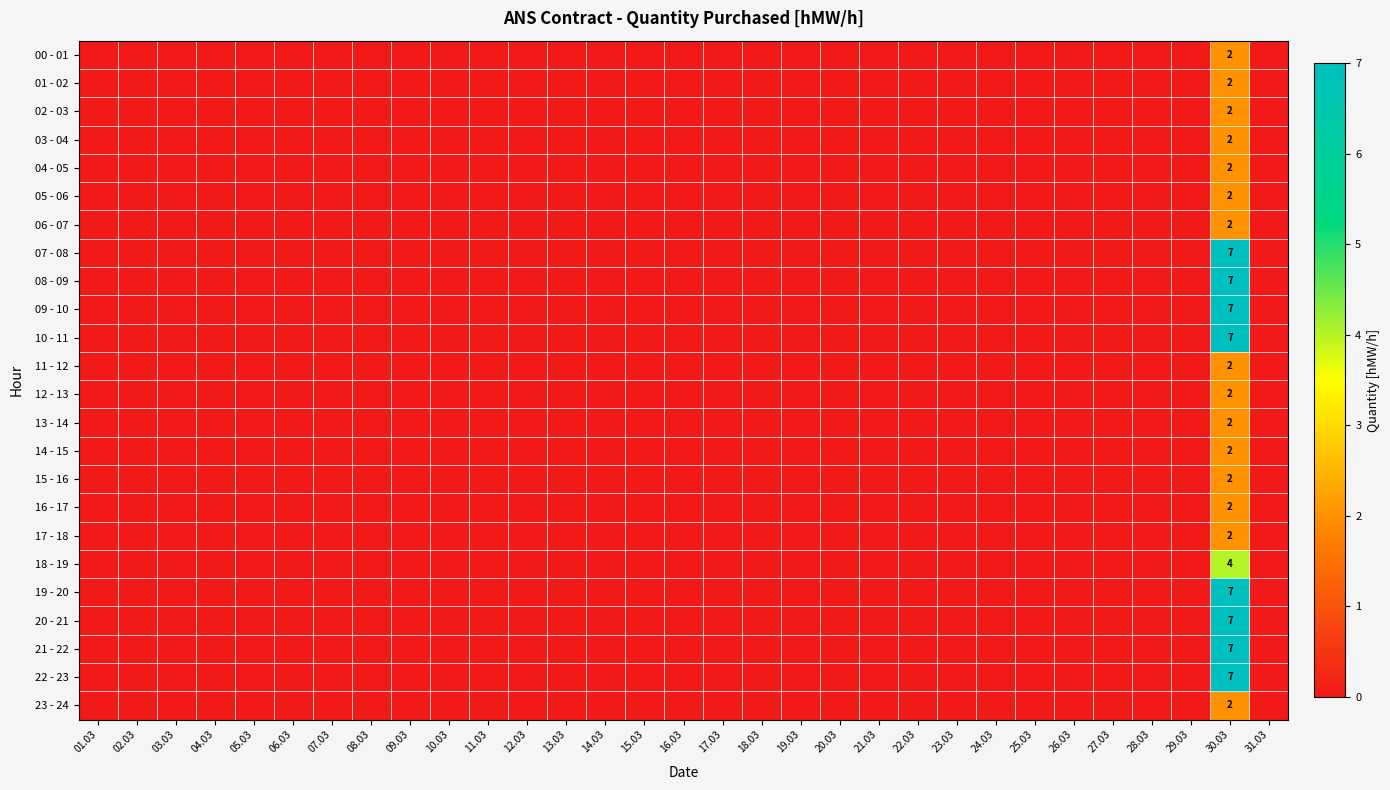

How many values in 15 - 16 are above zero?

1